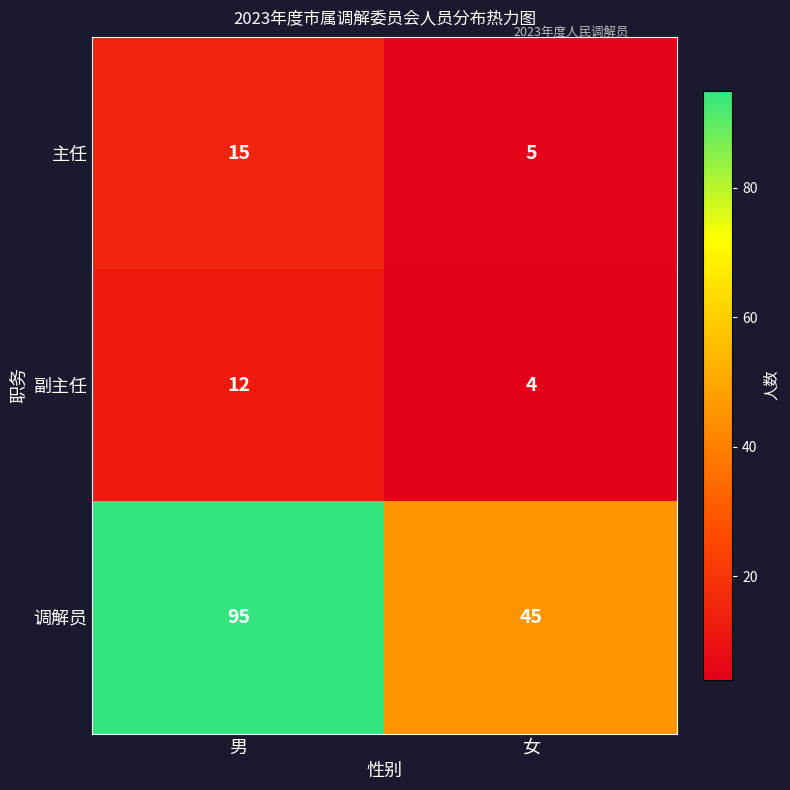

Read the 调解员 value at 男, to the nearest 10.

100